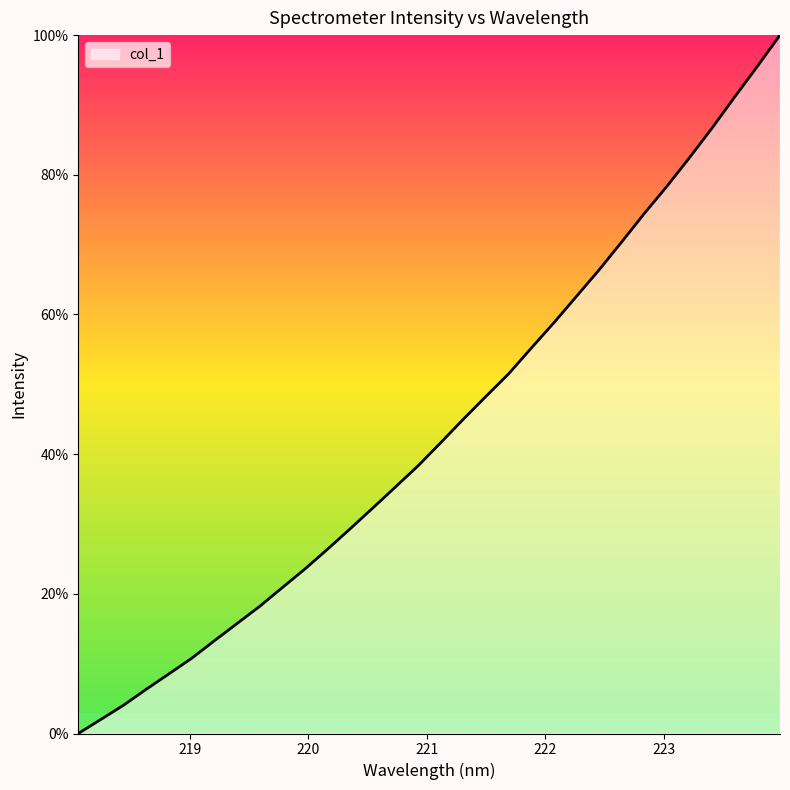

Does the chart have visible grid lines?

No